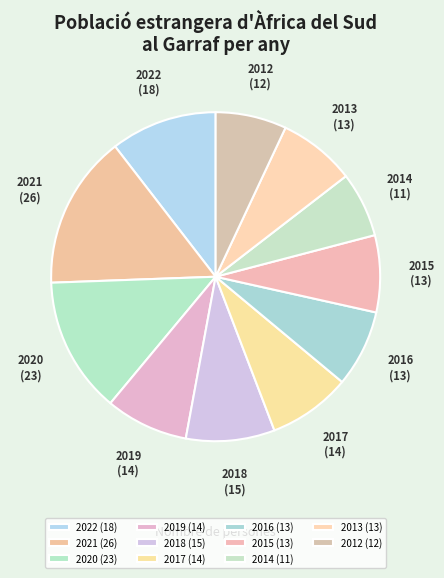

Is there any slice that represents more than half of the pie?

No